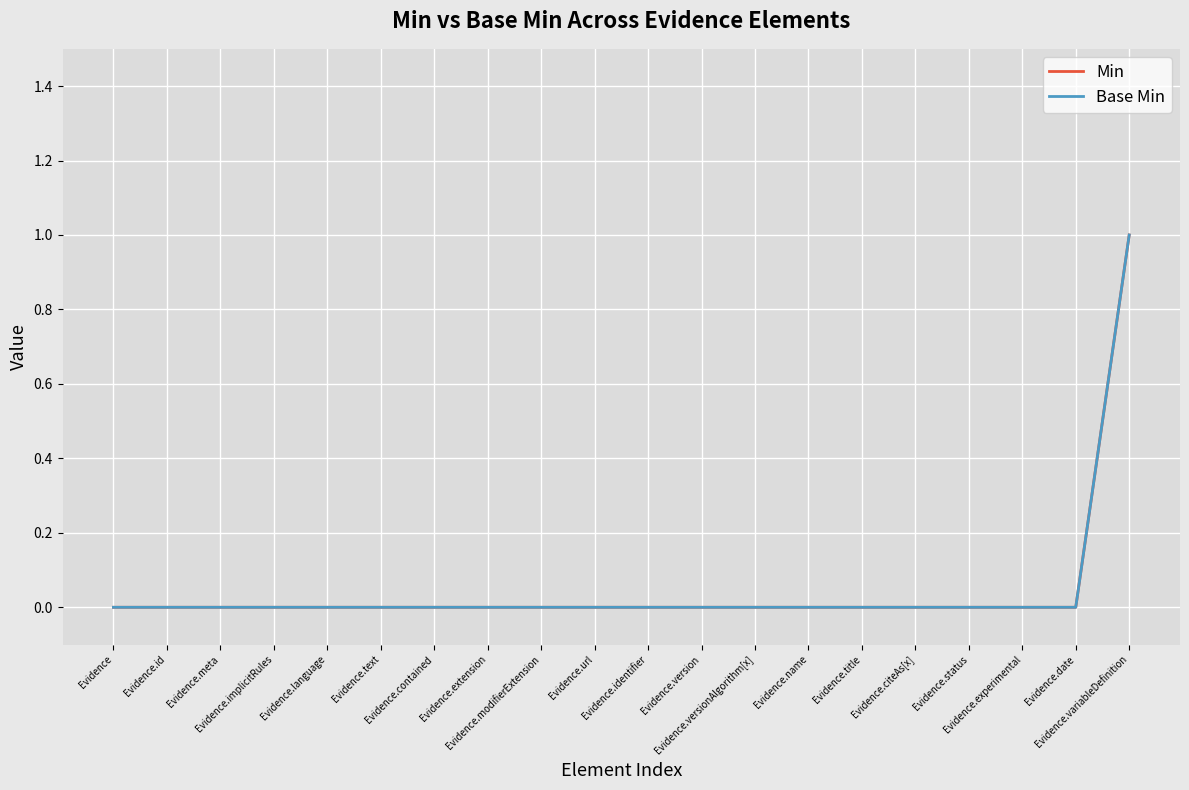

Reading right to left, what are all the values shown in this chart?

Min: 1	0	0	0	0	0	0	0	0	0	0	0	0	0	0	0	0	0	0	0
Base Min: 1	0	0	0	0	0	0	0	0	0	0	0	0	0	0	0	0	0	0	0